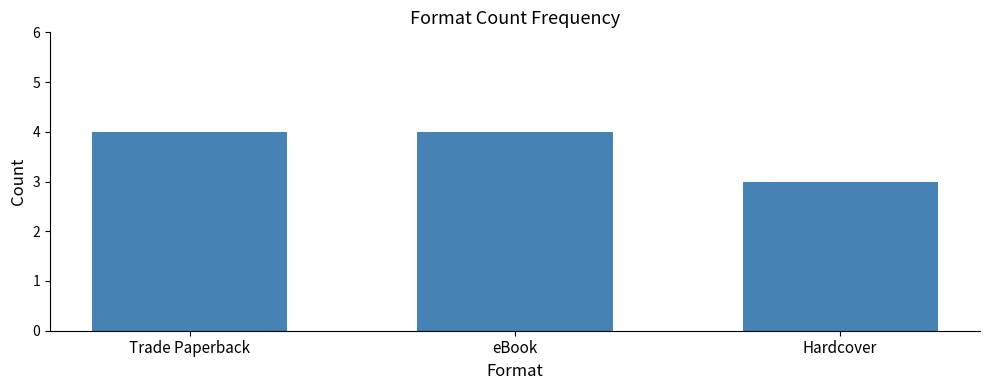

What is the minimum value shown in the chart?

3